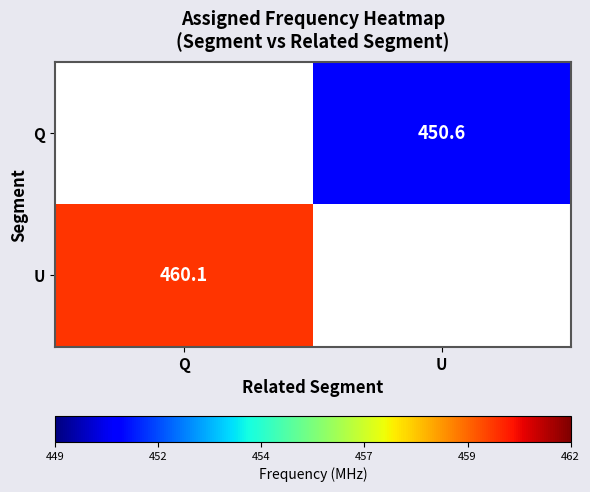

Which has a higher value, Q or U?

U